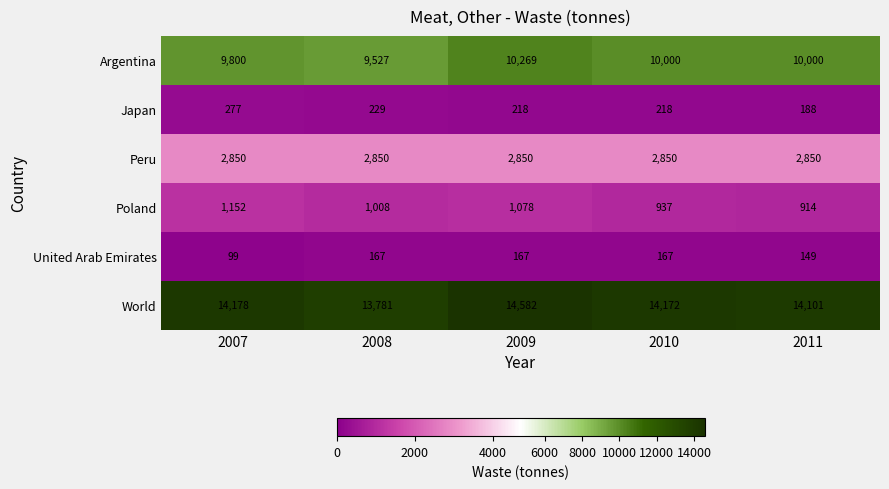

What is the sum of the Argentina values at 2010 and 2008?

19527